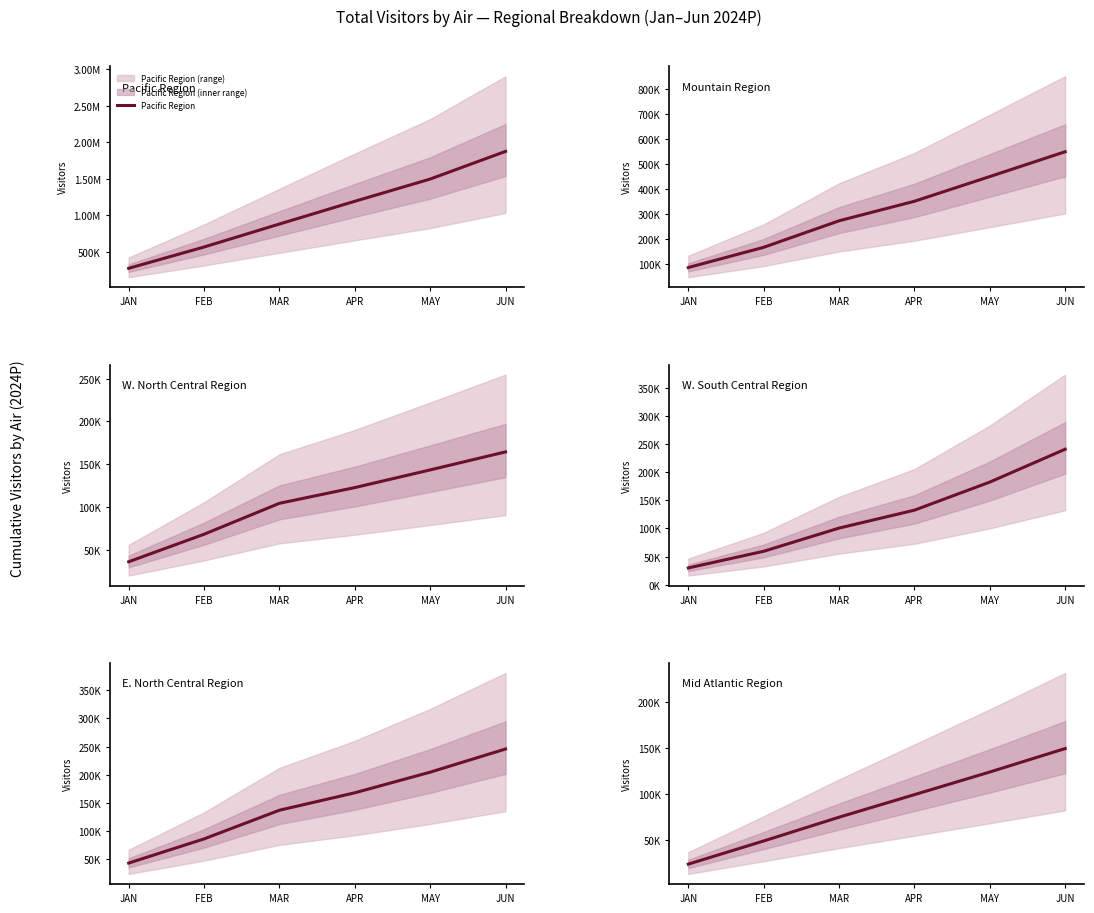

What is the difference between the maximum and minimum values in the W. South Central Region series?

210636.1